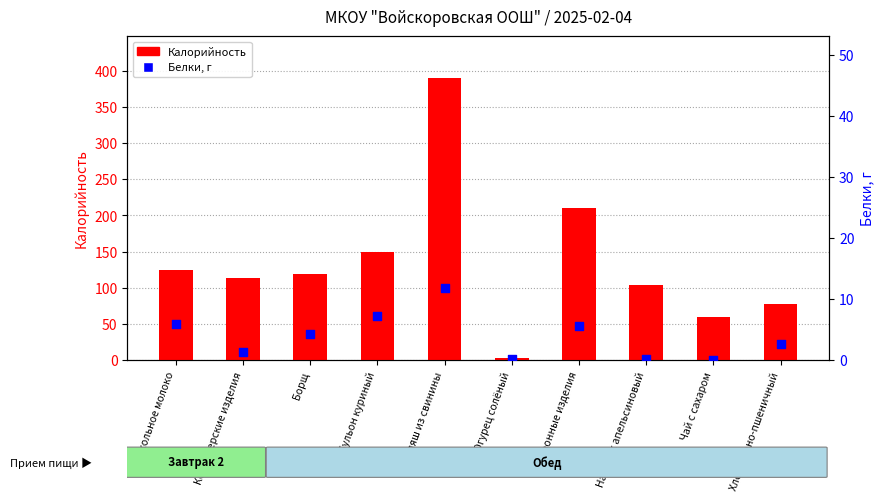

Which series has the largest total across all categories?

Калорийность